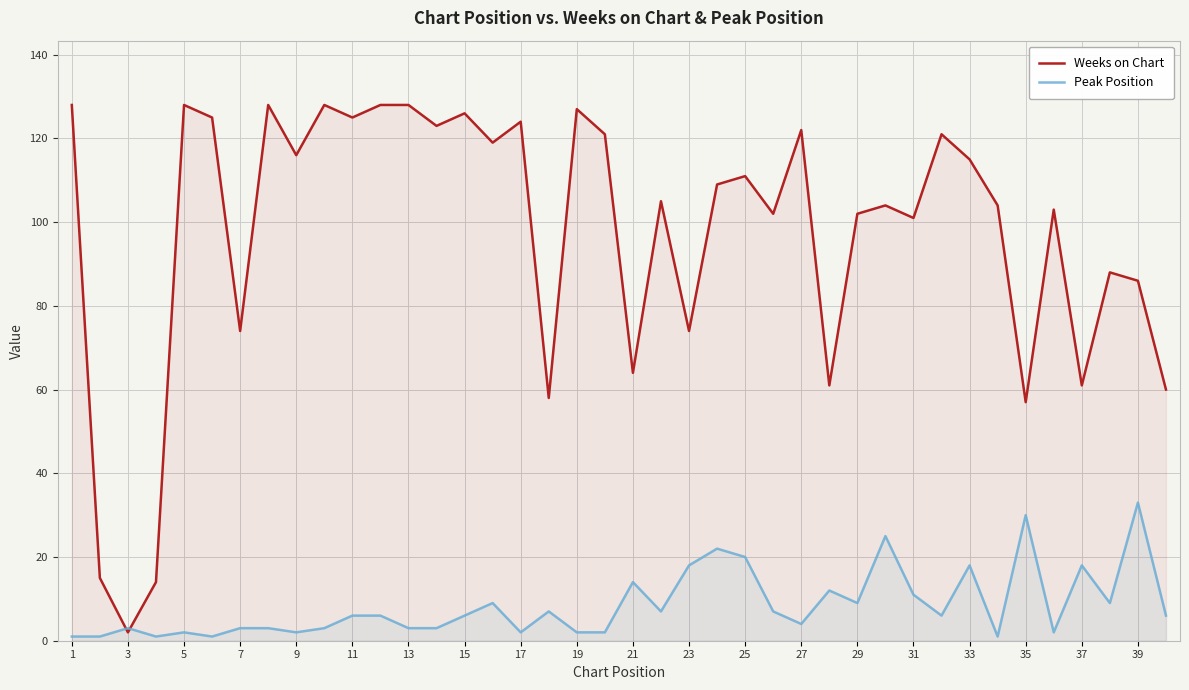

What is the minimum value shown in the chart?

1